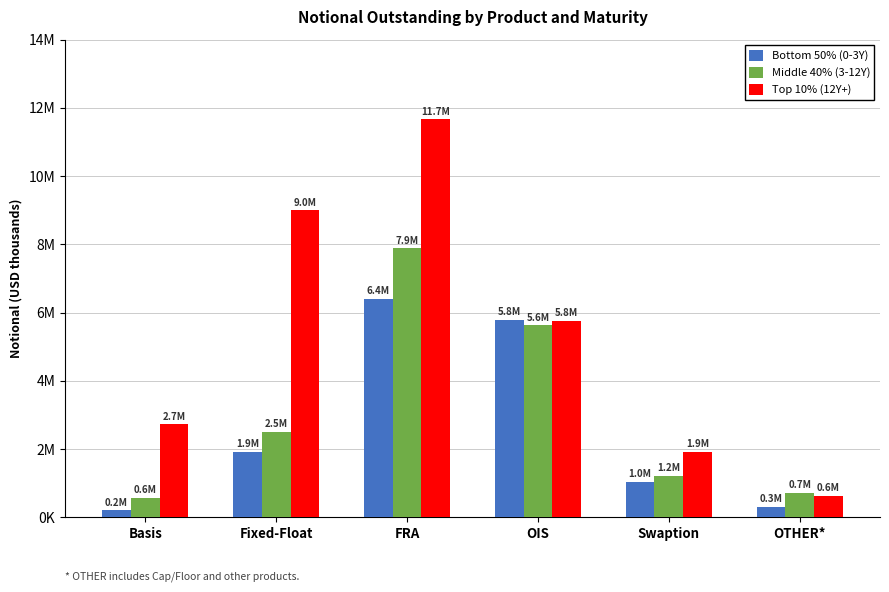

What is the average value of the Top 10% (12Y+) series?

5284826